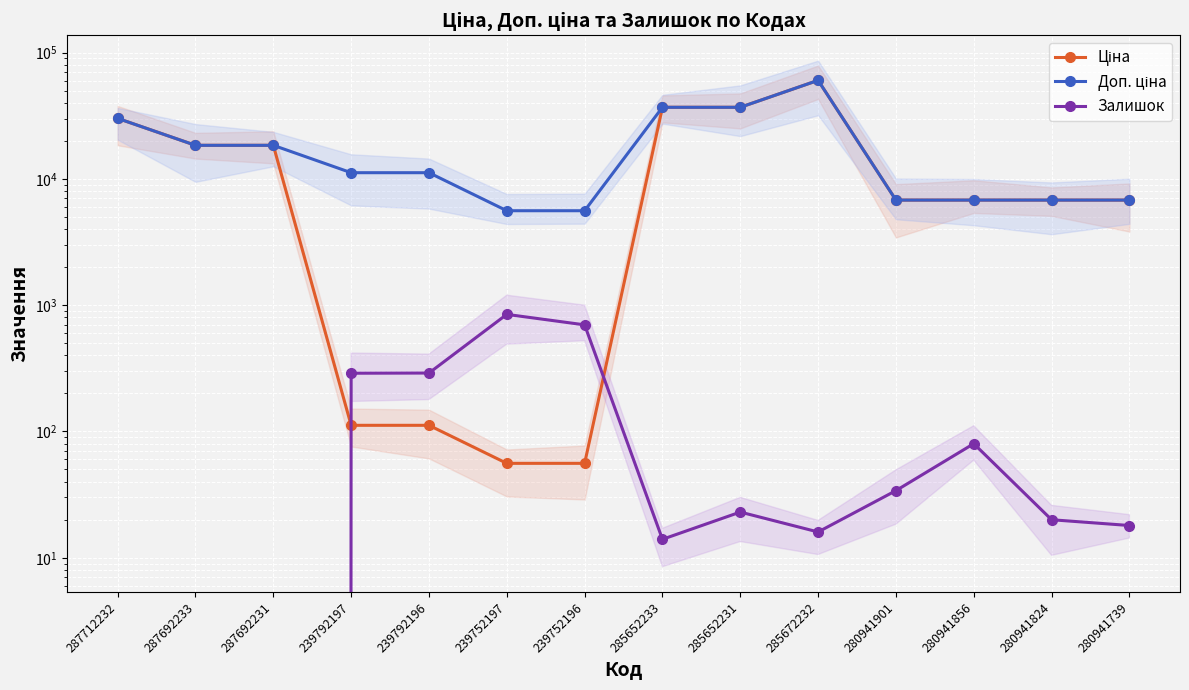

True or false: Доп. ціна has a value of 11182.0 at 239792196.

True